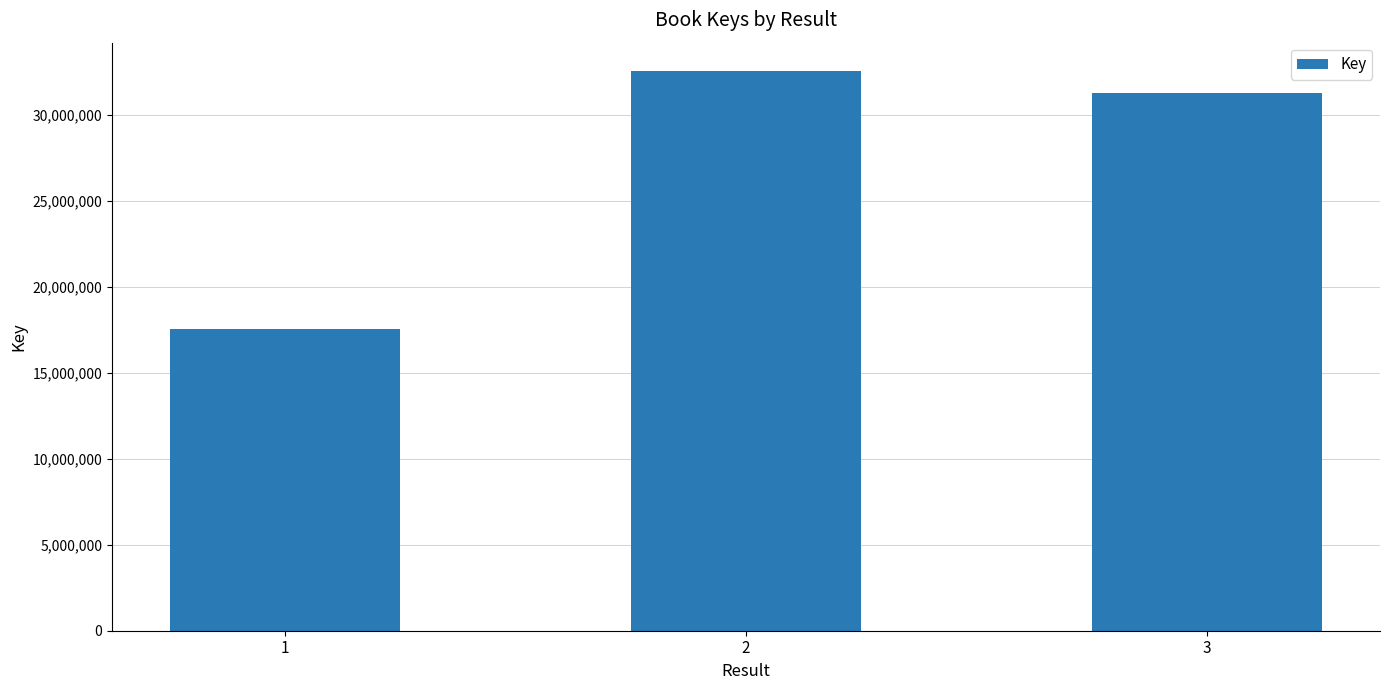

What value does the data have at 2, to the nearest 100?

32563800